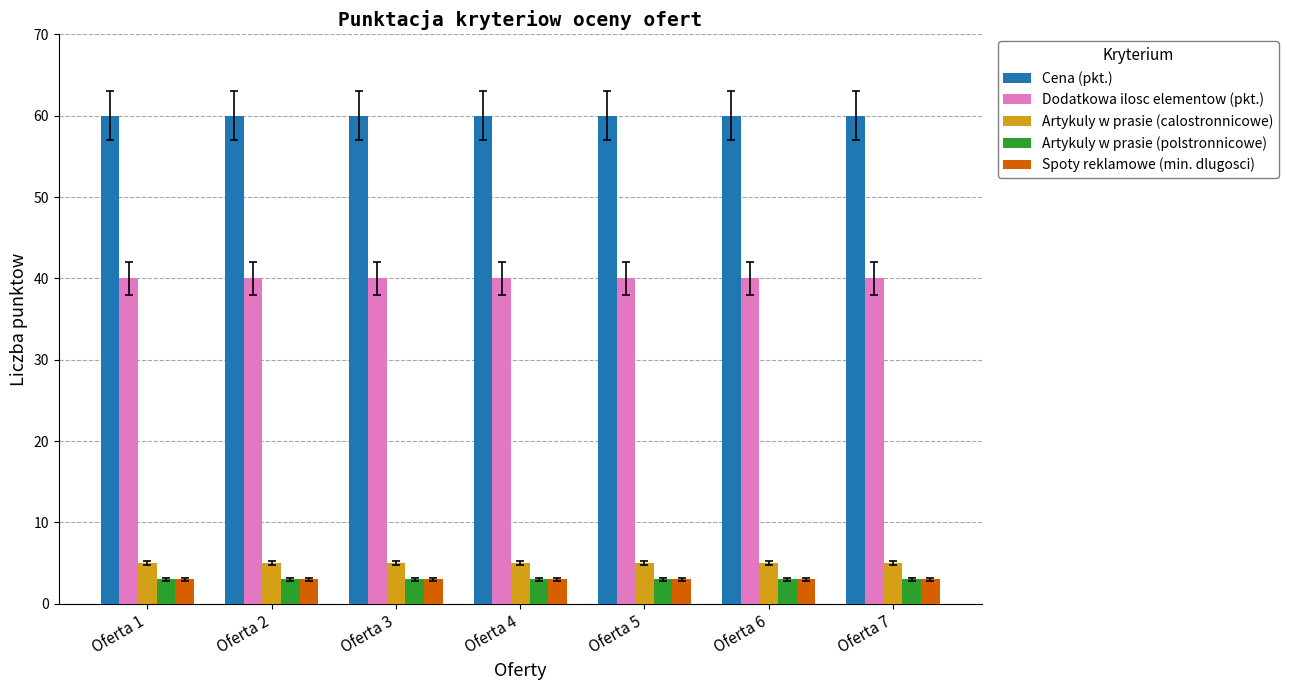

What is the minimum value for Dodatkowa ilosc elementow (pkt.)?

40